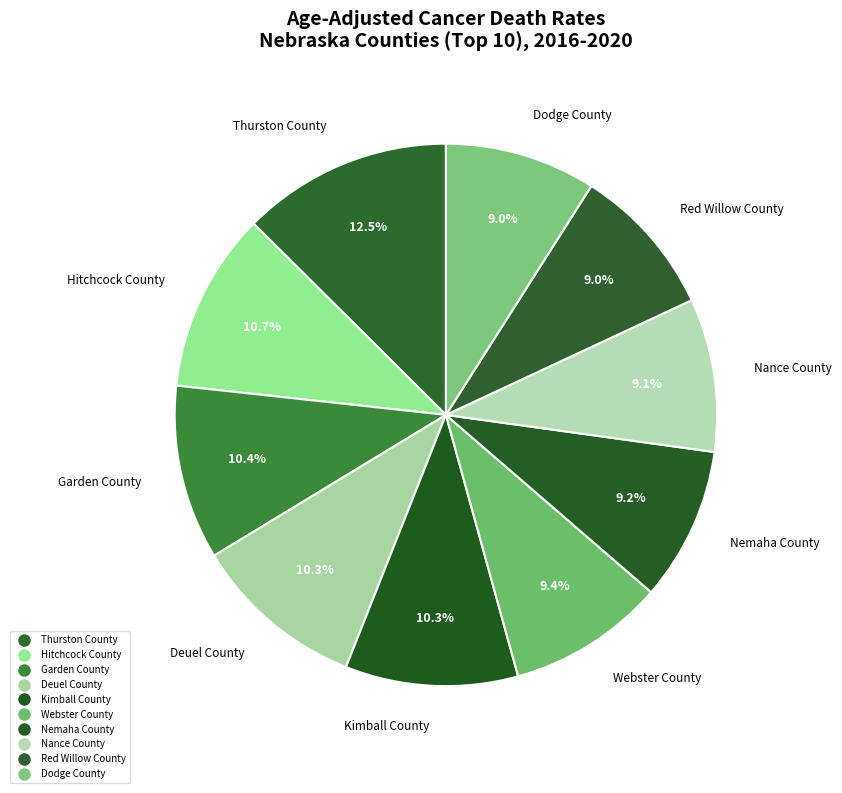

How many segments does this pie chart have?

10